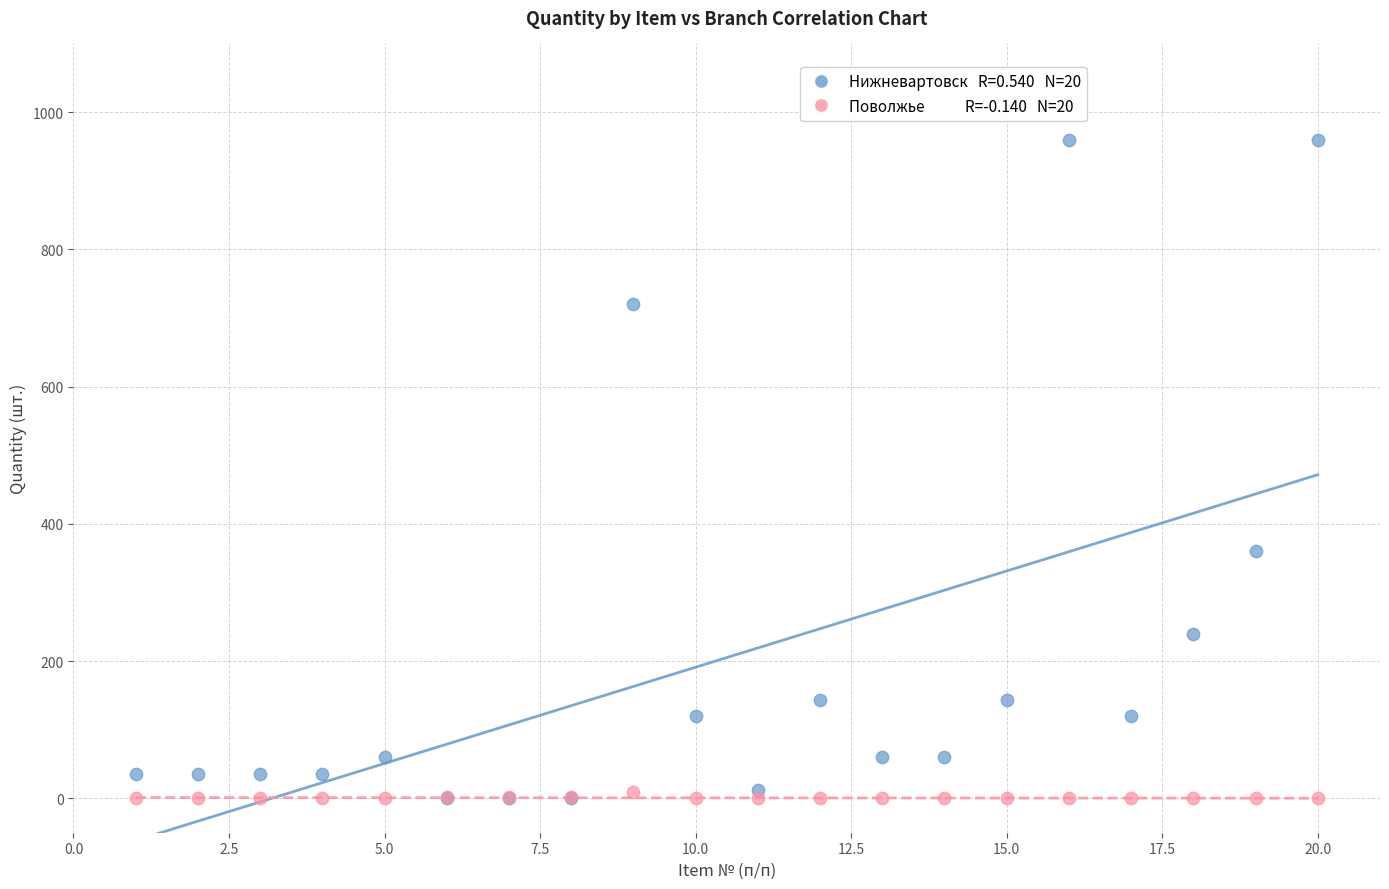

Across all series, what Y value is closest to 480?

360